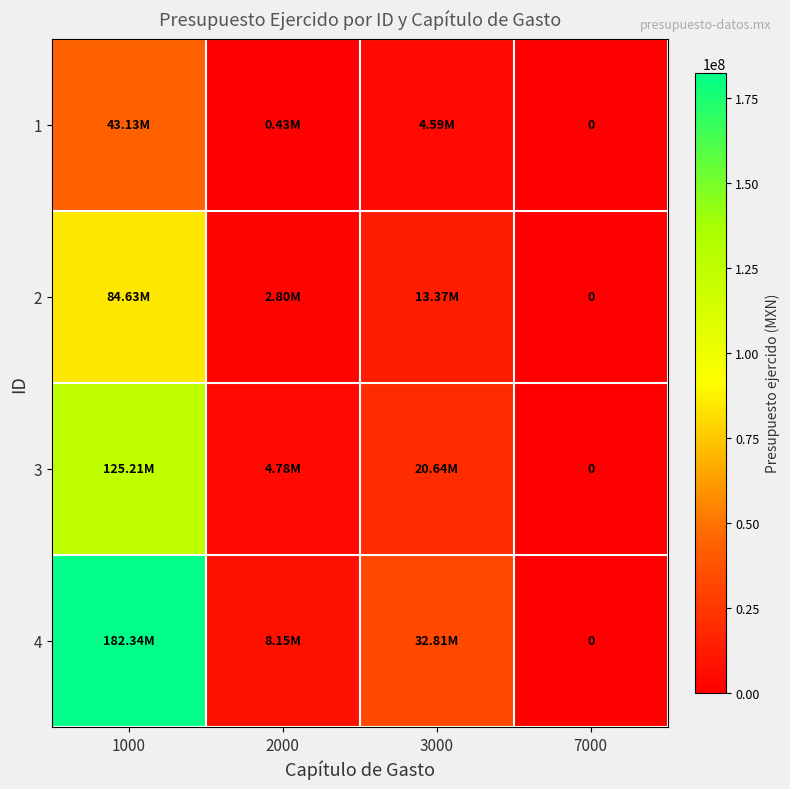

The 3 series shows 4776267.7 at 2000. True or false?

True